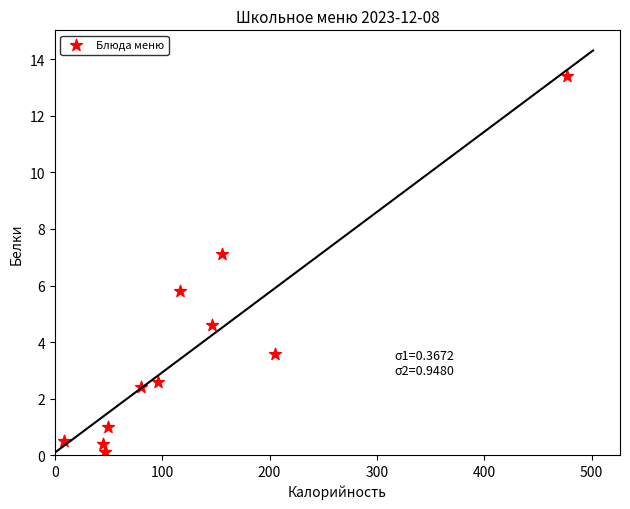

What Y value in the scatter plot is closest to 6?

5.8